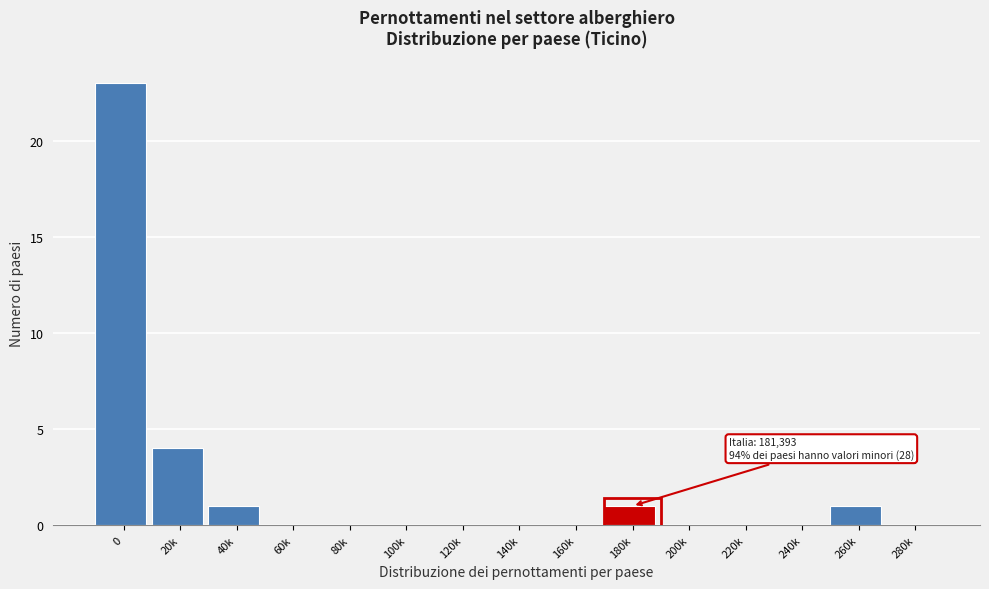

Reading left to right, extract all data points from this chart.

0=23	20k=4	40k=1	60k=0	80k=0	100k=0	120k=0	140k=0	160k=0	180k=1	200k=0	220k=0	240k=0	260k=1	280k=0